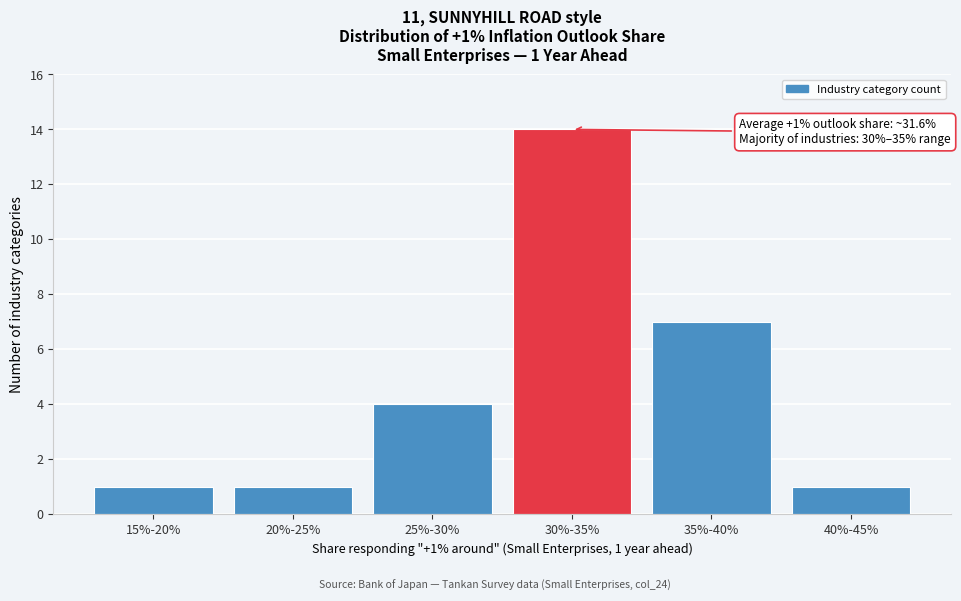

Reading right to left, extract all data points from this chart.

40%-45%=1	35%-40%=7	30%-35%=14	25%-30%=4	20%-25%=1	15%-20%=1